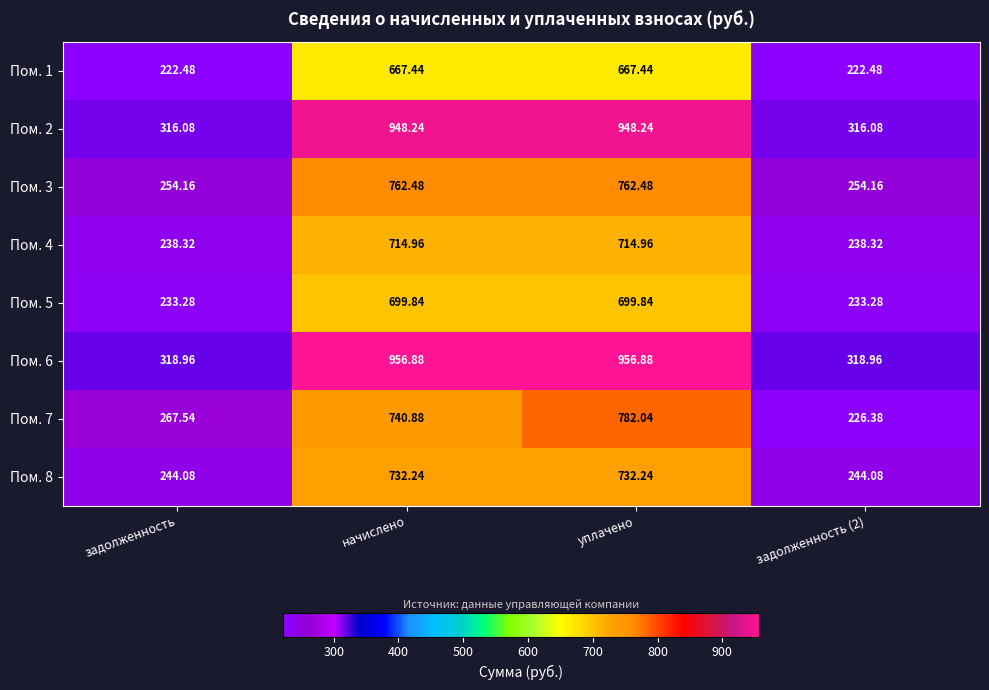

At which label does Пом. 8 first exceed 732?

начислено